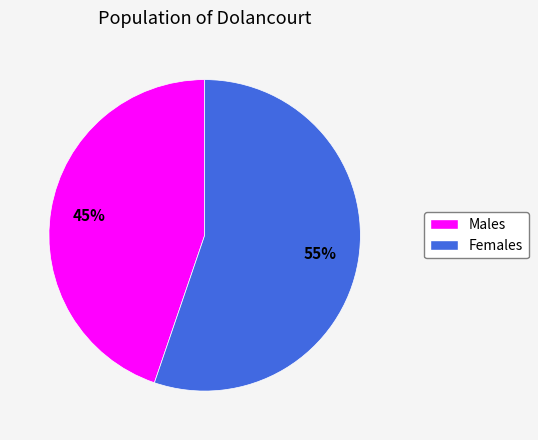

To the nearest percent, what is the combined percentage of Males and Females?

100%